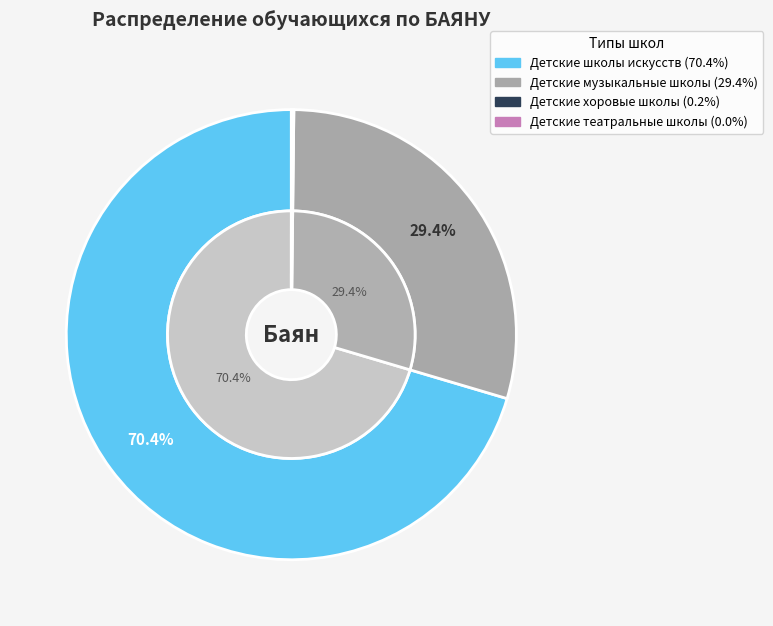

Is there any slice that represents more than half of the pie?

Yes